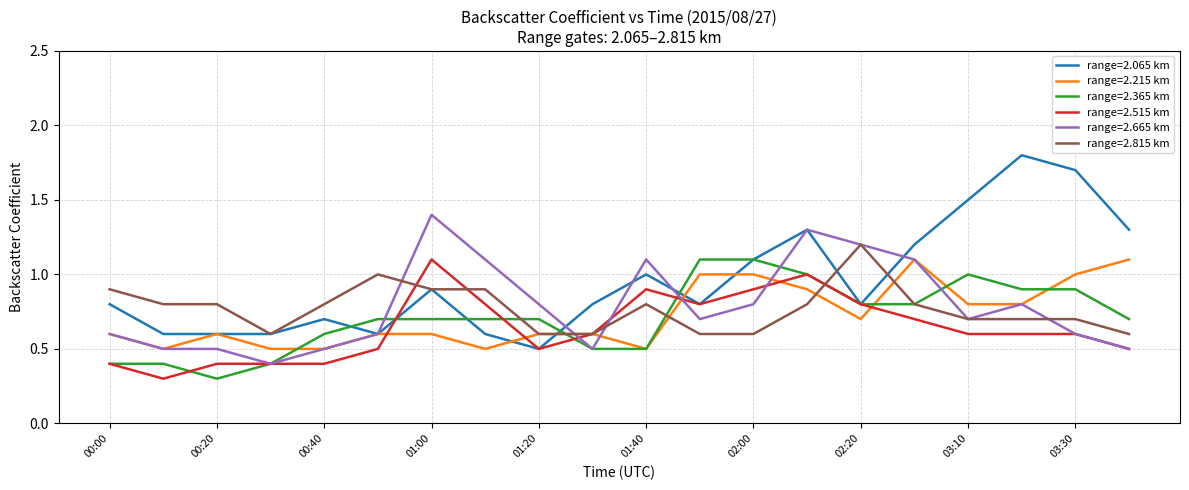

Which series has the widest spread of values?

range=2.065 km